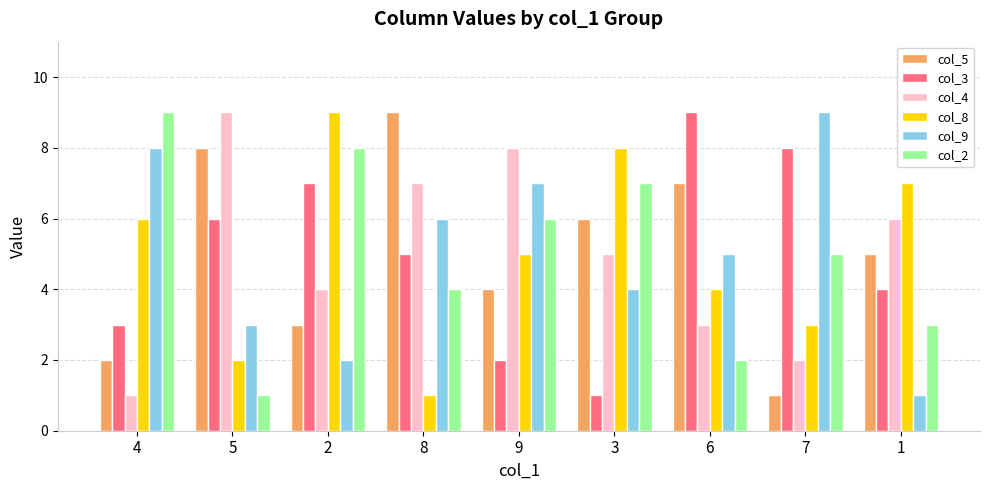

Reading left to right, list all the values displayed in this chart.

col_5: 4=2	5=8	2=3	8=9	9=4	3=6	6=7	7=1	1=5
col_3: 4=3	5=6	2=7	8=5	9=2	3=1	6=9	7=8	1=4
col_4: 4=1	5=9	2=4	8=7	9=8	3=5	6=3	7=2	1=6
col_8: 4=6	5=2	2=9	8=1	9=5	3=8	6=4	7=3	1=7
col_9: 4=8	5=3	2=2	8=6	9=7	3=4	6=5	7=9	1=1
col_2: 4=9	5=1	2=8	8=4	9=6	3=7	6=2	7=5	1=3